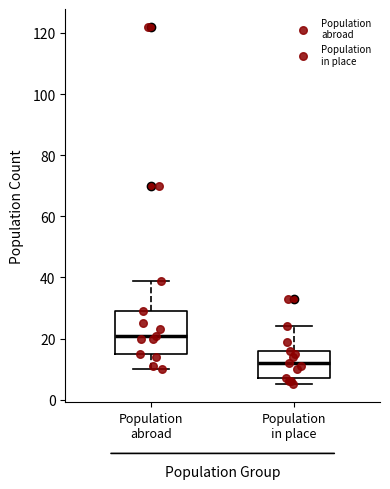

Reading left to right, transcribe this box plot: for each box, give where its median line is, the range the box spans, and where its two whiskers end, as read against the y-axis. The values are not printed on the chart, so give them approximately, as read against the axis.

Population abroad: median 22, box 16 to 30, whiskers 10 to 40
Population in place: median 12, box 8 to 16, whiskers 6 to 24